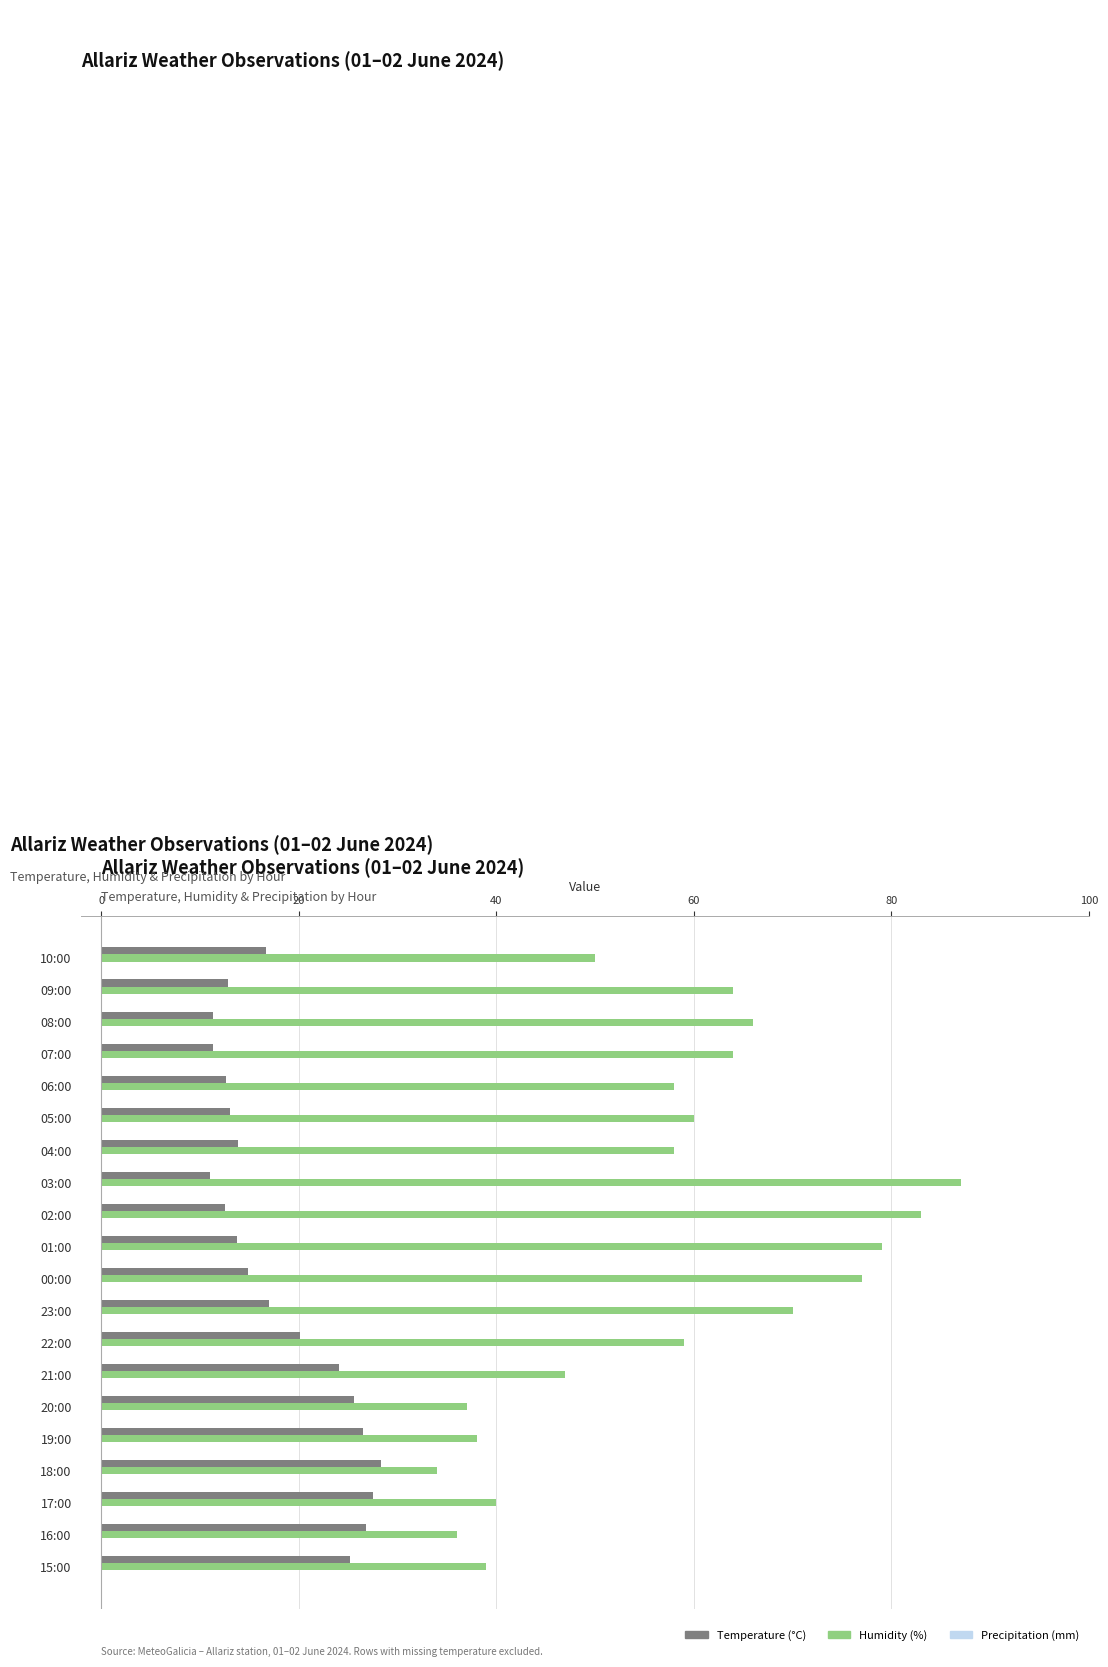

Rank the series at 08:00 from lowest to highest value.

Temperature (°C), Humidity (%)